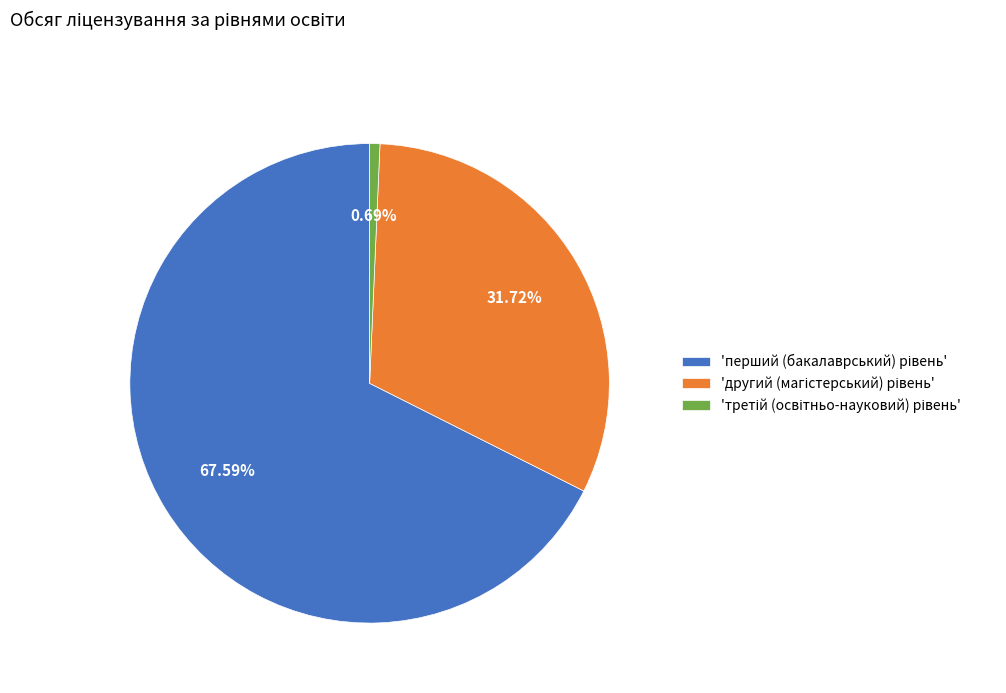

Is there any slice that represents more than half of the pie?

Yes